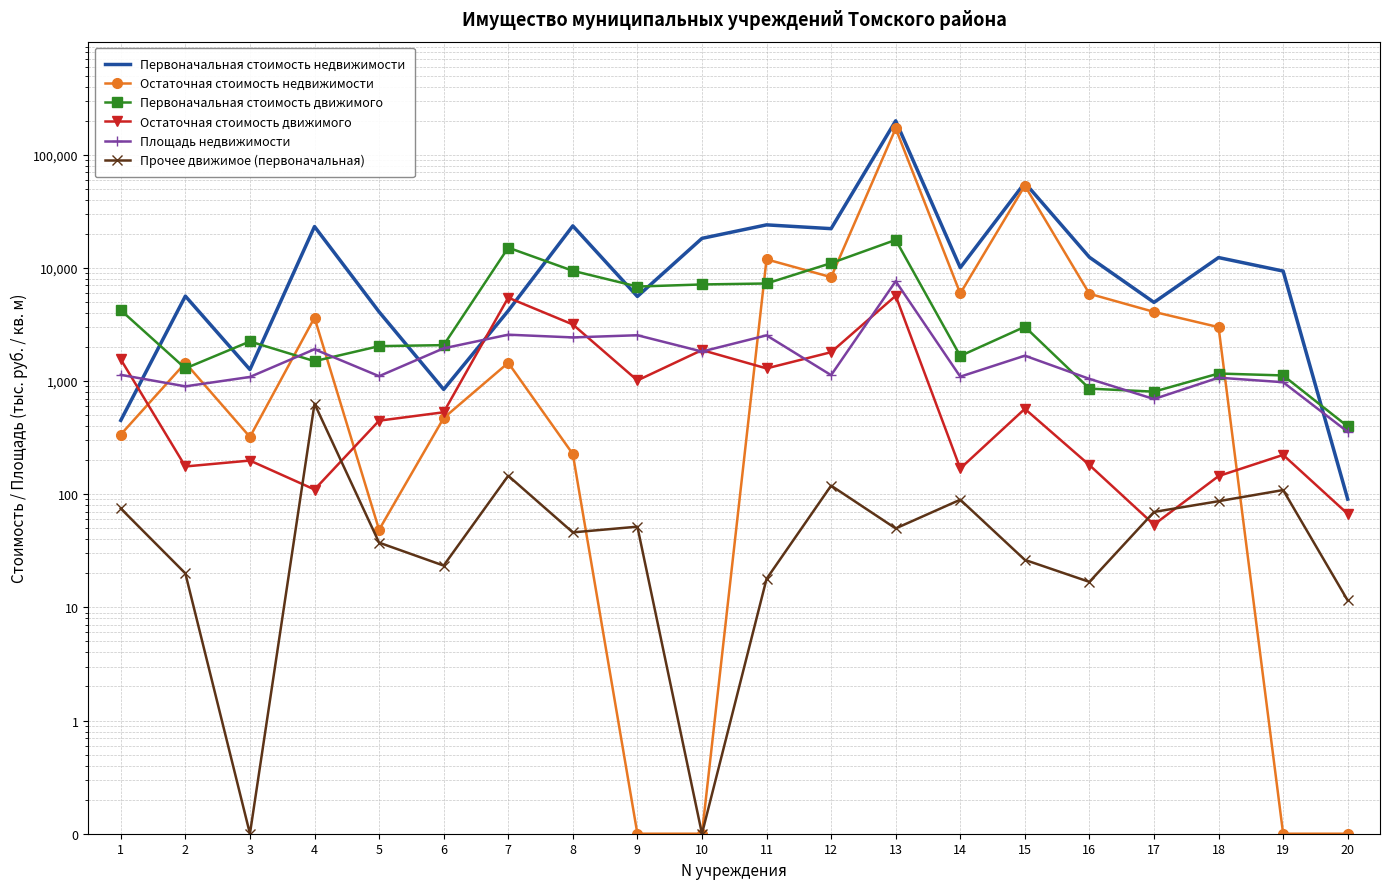

Where do Первоначальная стоимость недвижимости and Остаточная стоимость движимого first cross each other?

1 and 2